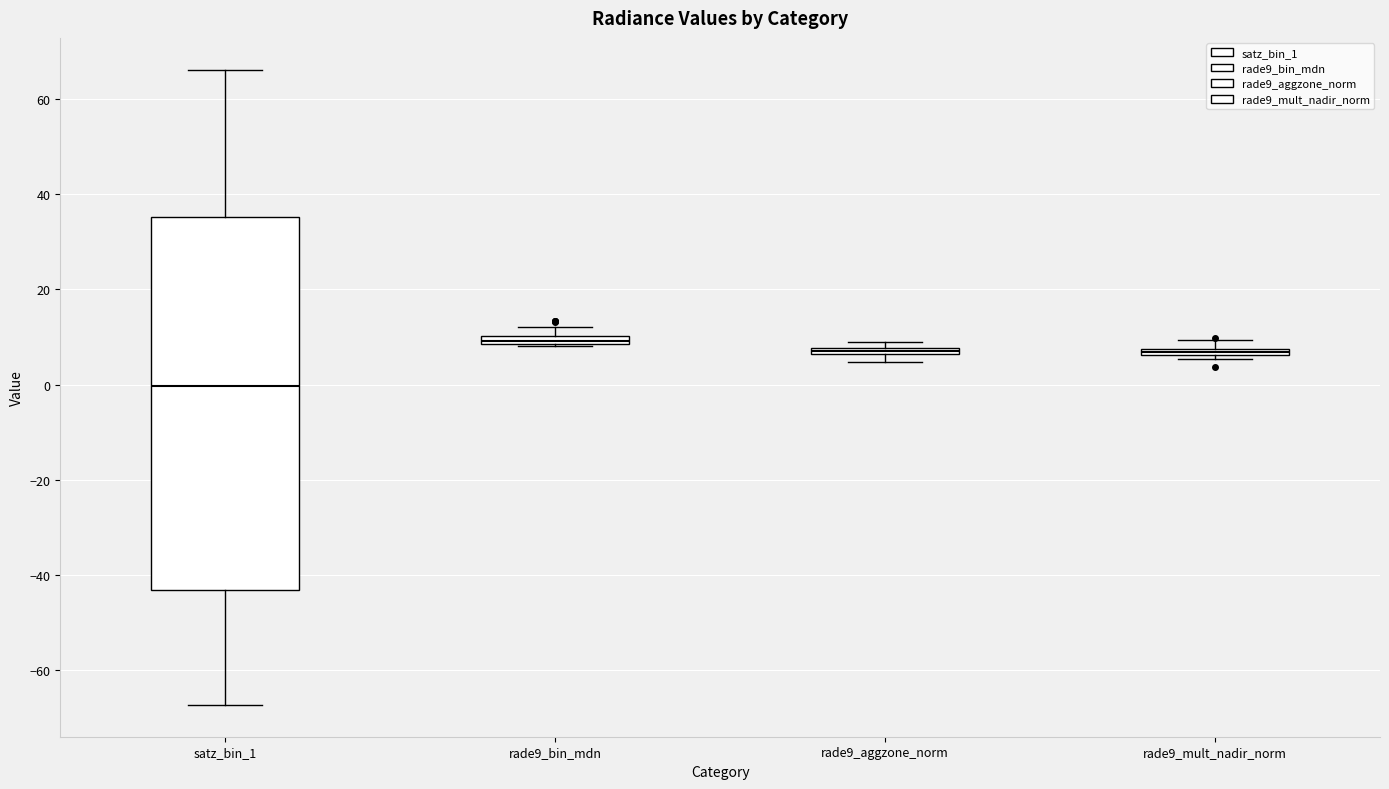

Which box's median line is the lowest?

satz_bin_1